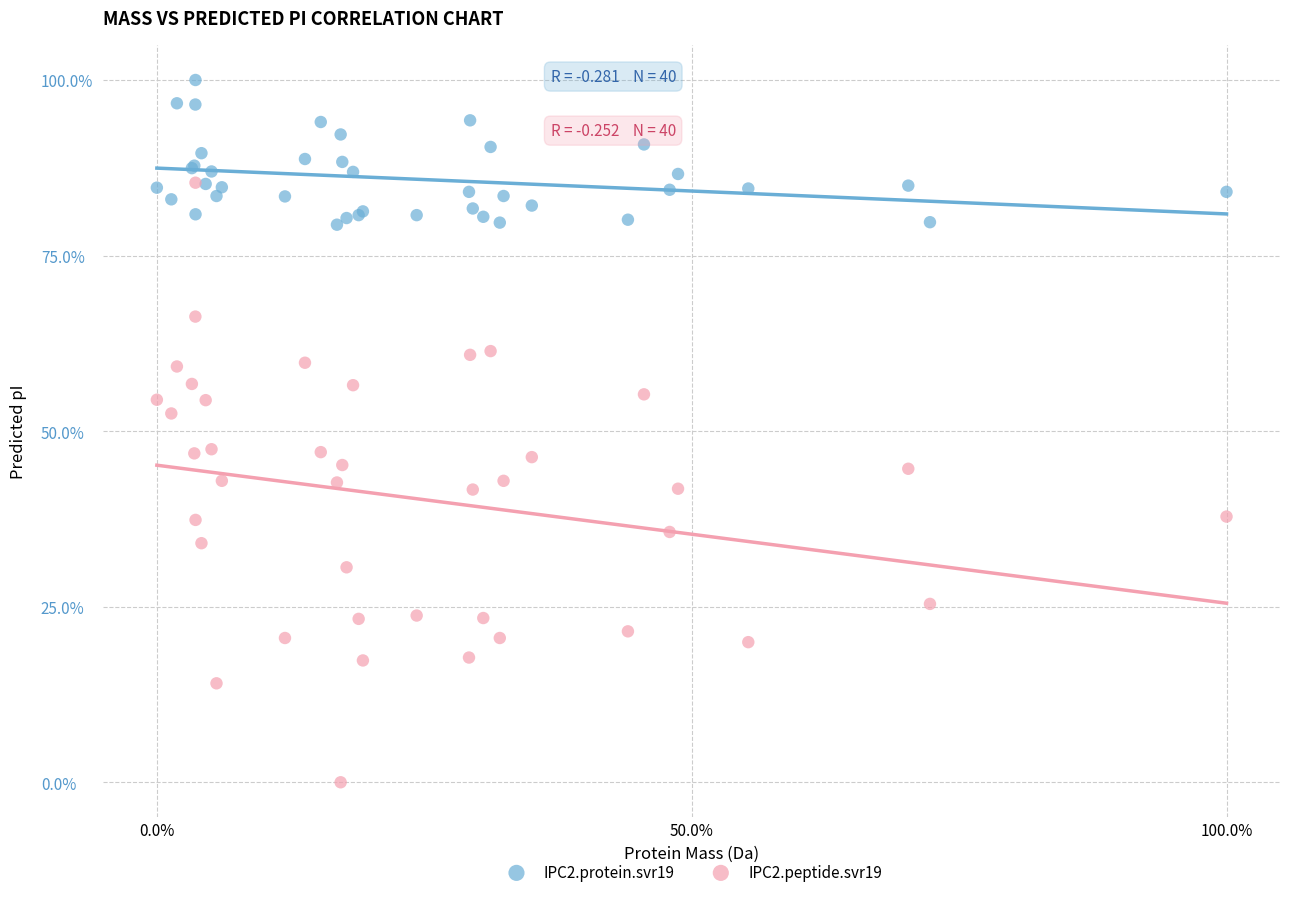

Which series reaches the minimum Y coordinate?

IPC2.peptide.svr19